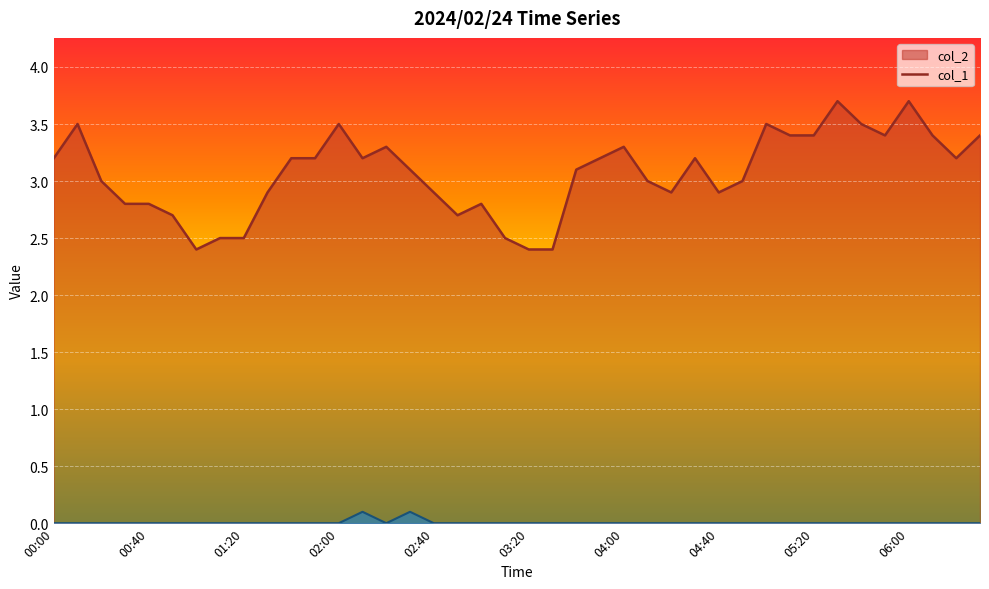

True or false: col_1 has a value of 0.0 at 06:10.

True